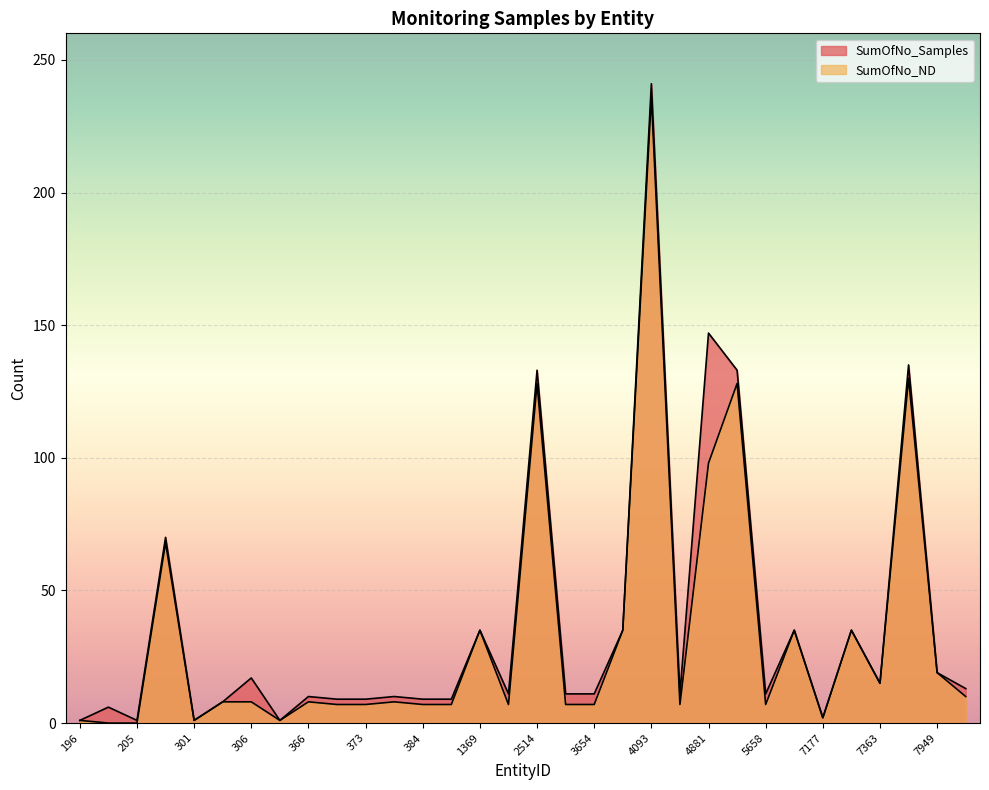

How many data points in SumOfNo_ND are above 8?

13